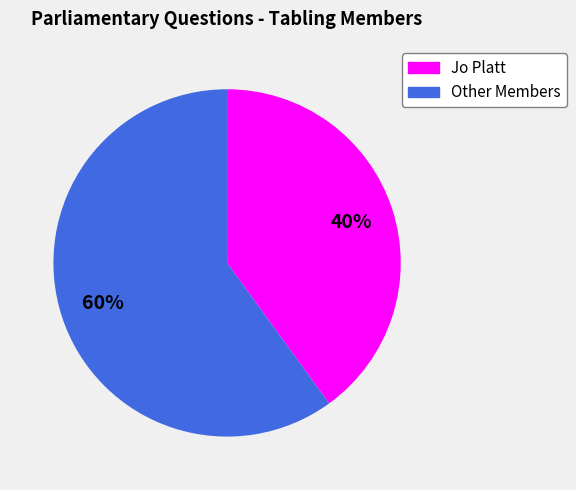

Is there a majority slice in this chart?

Yes